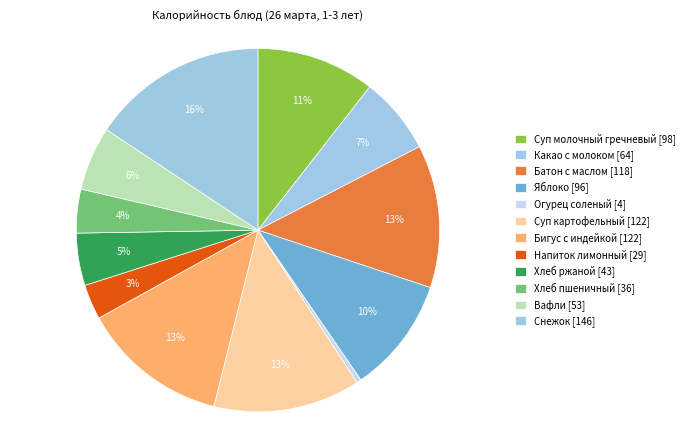

To the nearest percent, what is the difference between the largest and smallest slice percentages?

15%